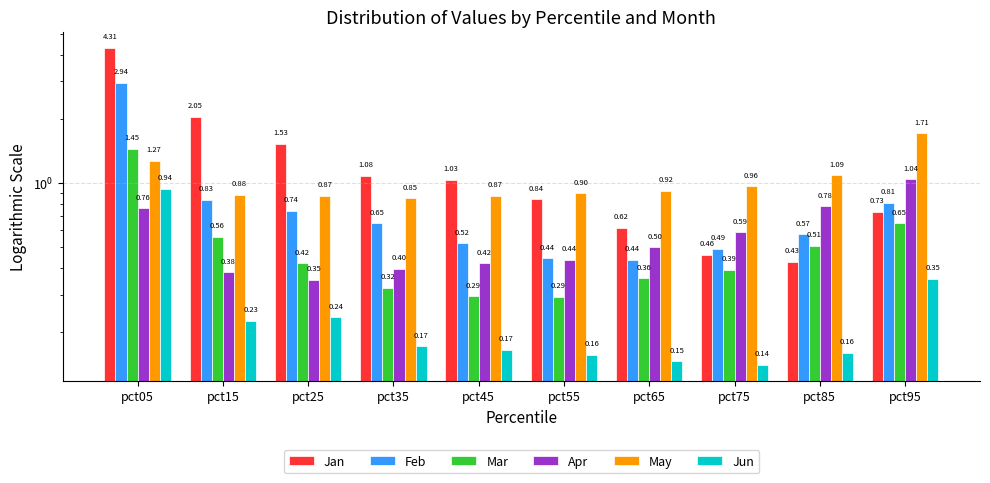

Reading left to right, extract all data points from this chart.

Jan: 4.3	2.0	1.5	1.1	1.0	0.8	0.6	0.5	0.4	0.7
Feb: 2.9	0.8	0.7	0.6	0.5	0.4	0.4	0.5	0.6	0.8
Mar: 1.4	0.6	0.4	0.3	0.3	0.3	0.4	0.4	0.5	0.6
Apr: 0.8	0.4	0.4	0.4	0.4	0.4	0.5	0.6	0.8	1.0
May: 1.3	0.9	0.9	0.8	0.9	0.9	0.9	1.0	1.1	1.7
Jun: 0.9	0.2	0.2	0.2	0.2	0.2	0.1	0.1	0.2	0.4